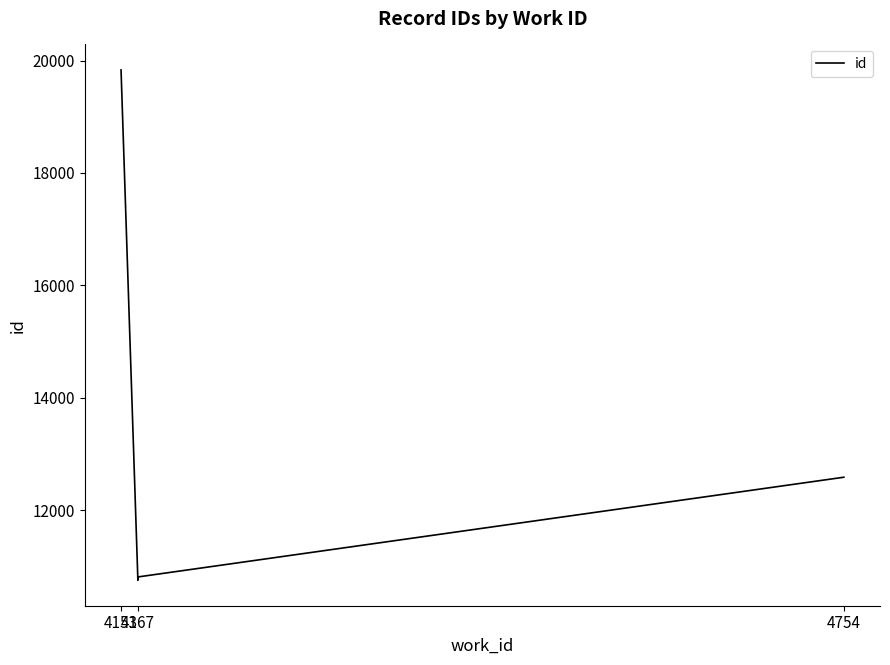

What is the sum of all values?

53977